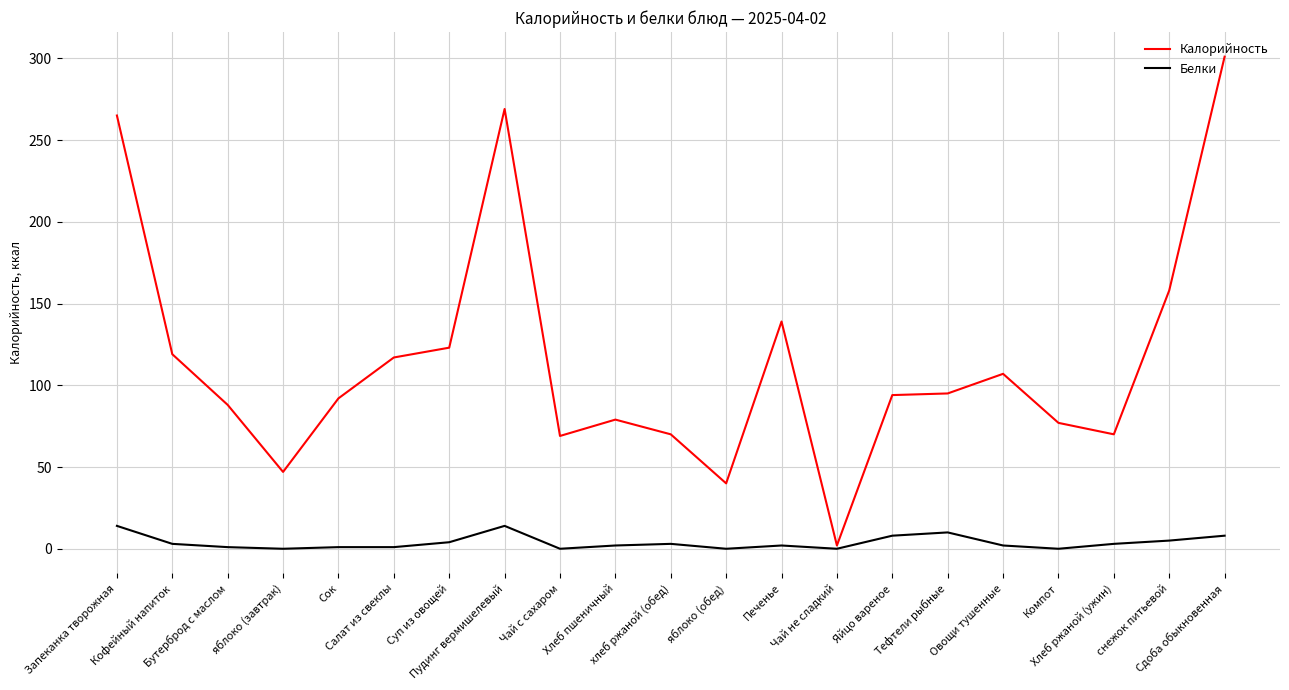

What position from the right is Кофейный напиток?

20